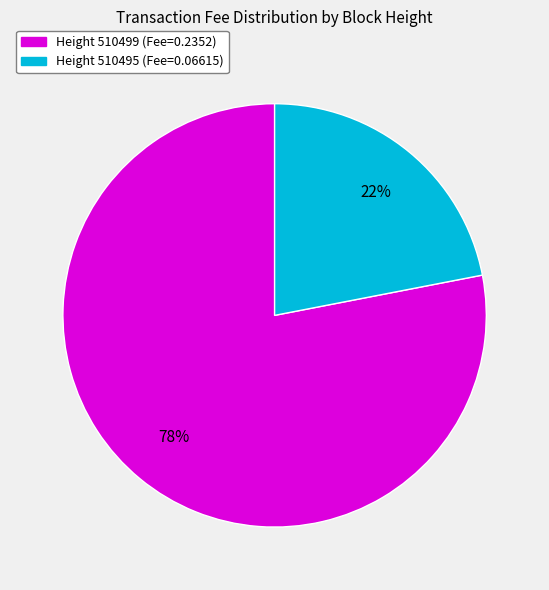

To the nearest percent, what is the average slice percentage?

50%